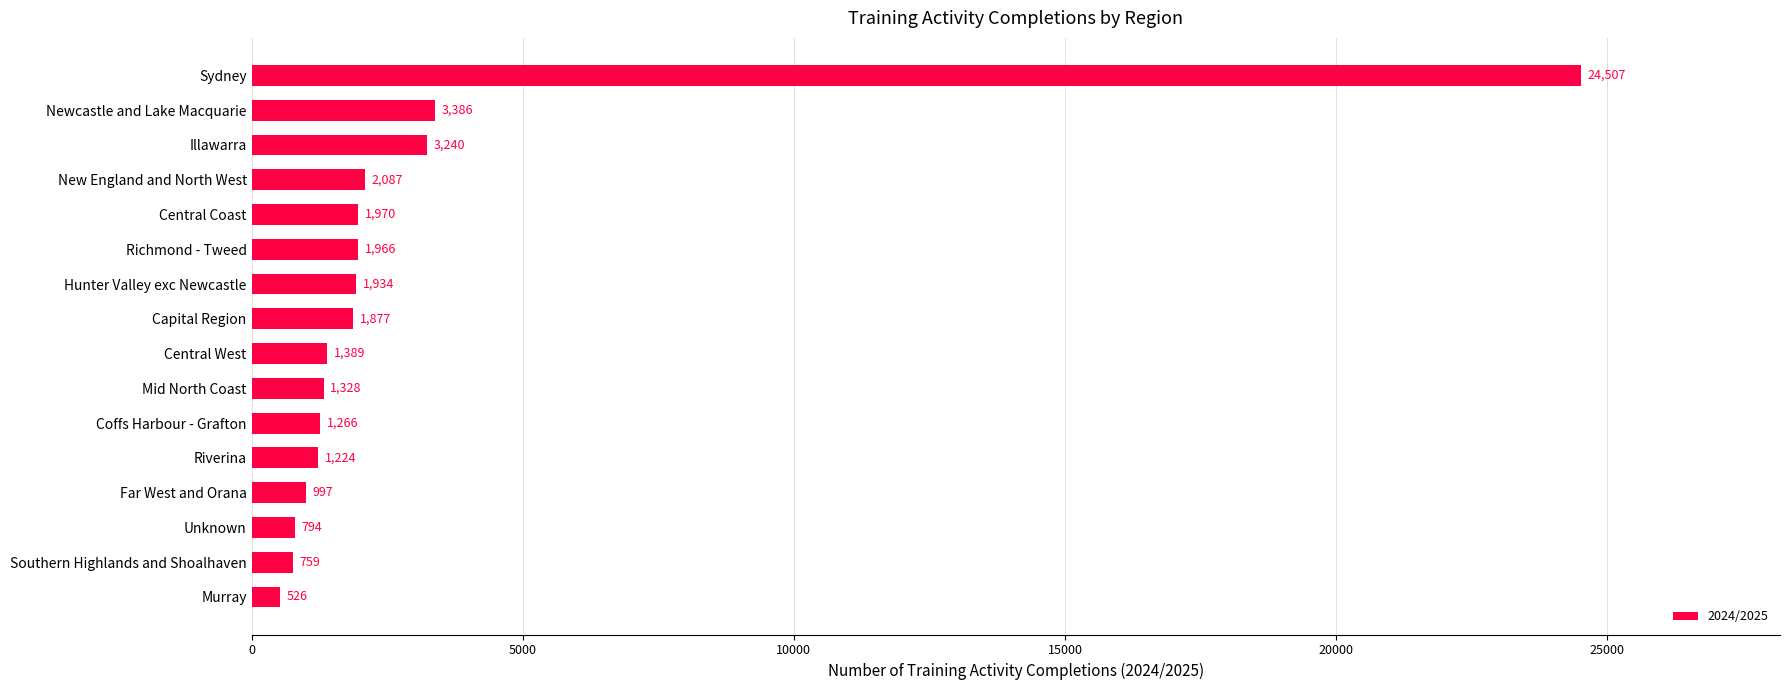

At which category does the chart reach its peak across all series?

Sydney